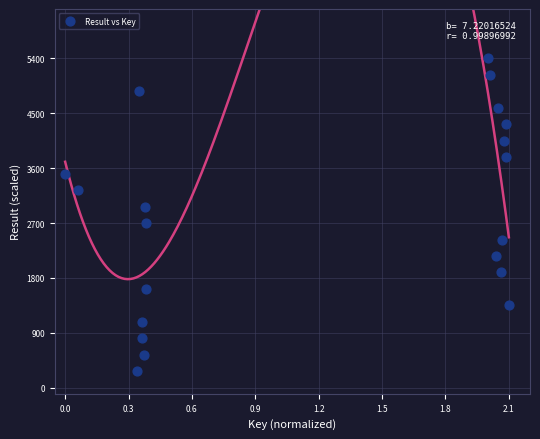

What is the range of Y values (max minus min)?

5130